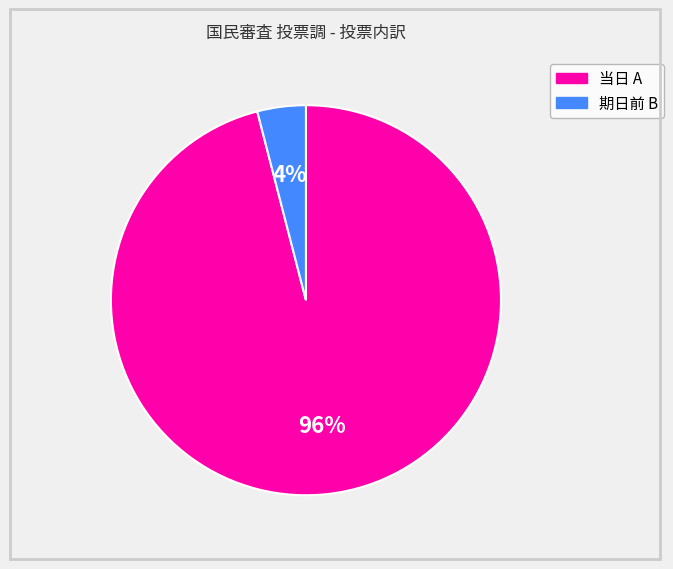

Combined, do 期日前 B and 当日 A account for over 50%?

Yes